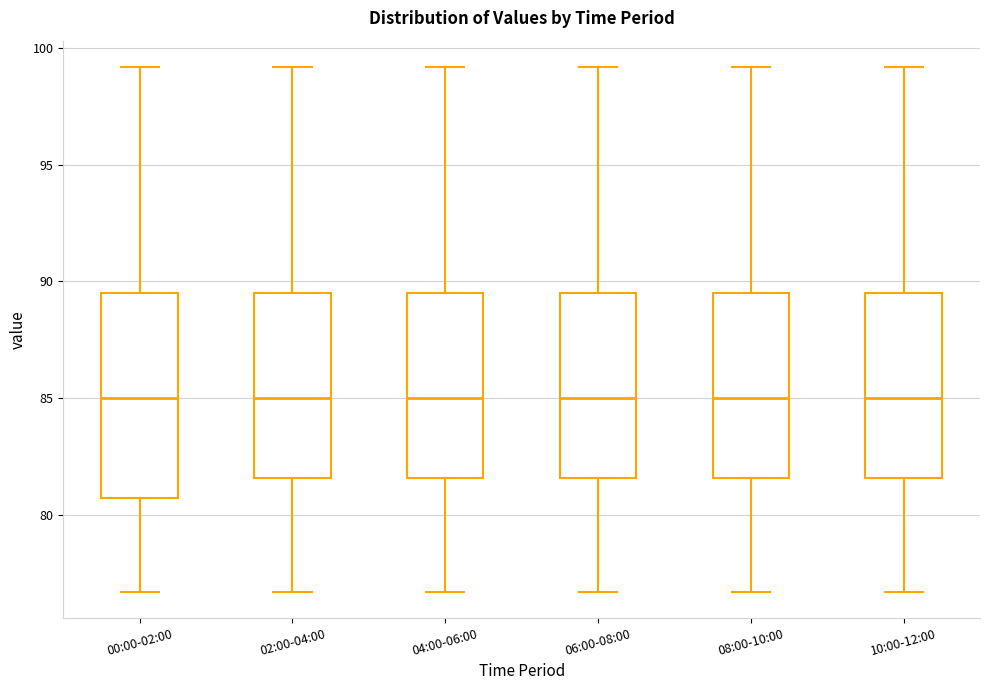

Comparing the boxes themselves (not the whiskers), which one is the tallest?

00:00-02:00